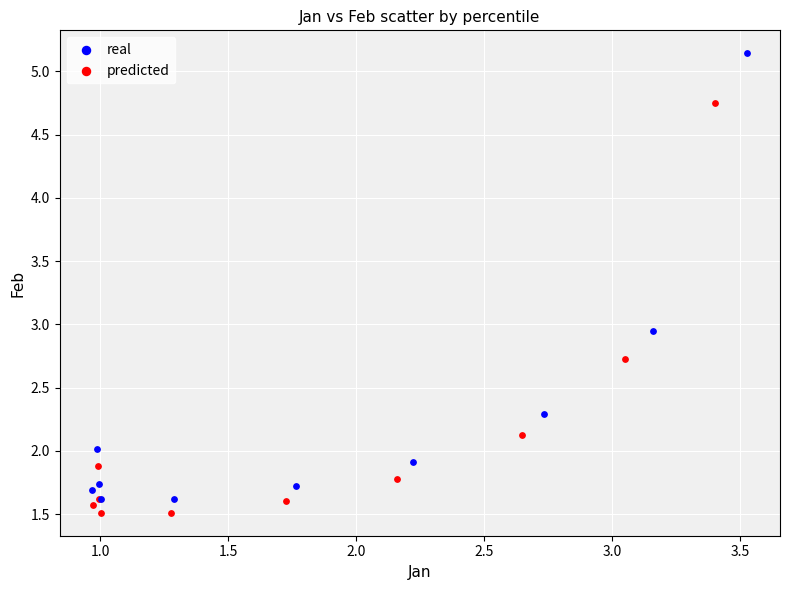

What are all the series names shown in the legend?

real, predicted